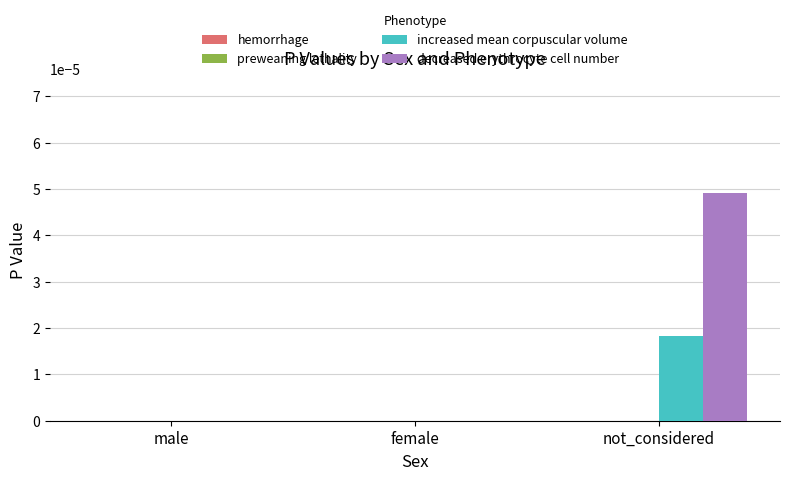

Between male and not_considered, which series saw the biggest shift?

decreased erythrocyte cell number